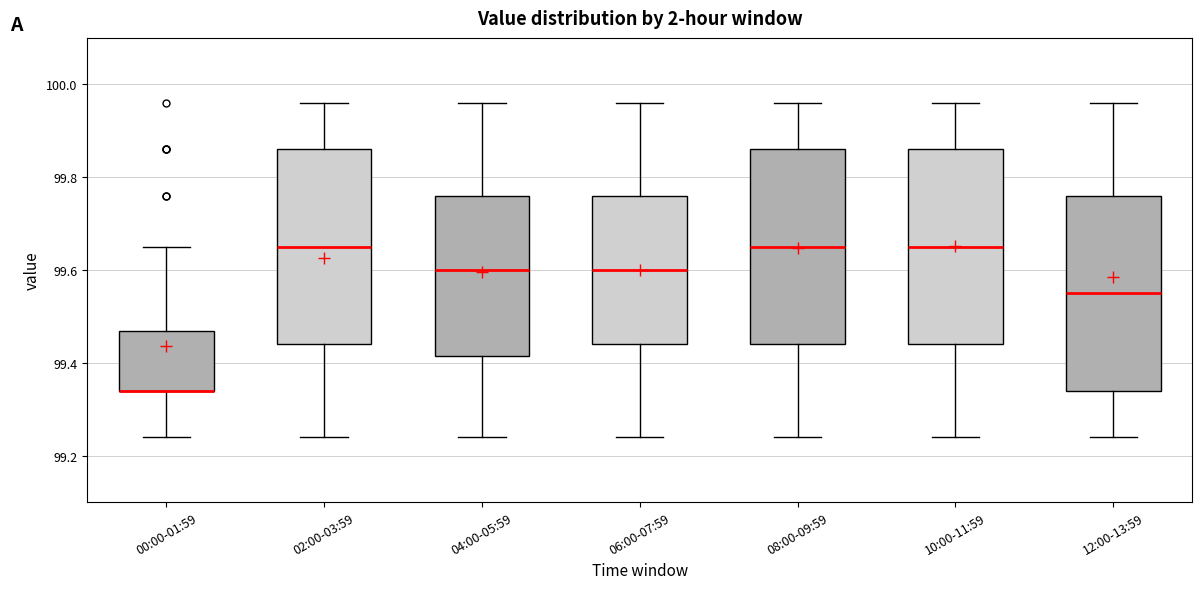

Reading left to right, transcribe this box plot: for each box, give where its median line is, the range the box spans, and where its two whiskers end, as read against the y-axis. The values are not printed on the chart, so give them approximately, as read against the axis.

00:00-01:59: median 99.34 (drawn on the box's lower edge), box 99.34 to 99.46, whiskers 99.24 to 99.66
02:00-03:59: median 99.66, box 99.44 to 99.86, whiskers 99.24 to 99.96
04:00-05:59: median 99.60, box 99.42 to 99.76, whiskers 99.24 to 99.96
06:00-07:59: median 99.60, box 99.44 to 99.76, whiskers 99.24 to 99.96
08:00-09:59: median 99.66, box 99.44 to 99.86, whiskers 99.24 to 99.96
10:00-11:59: median 99.66, box 99.44 to 99.86, whiskers 99.24 to 99.96
12:00-13:59: median 99.56, box 99.34 to 99.76, whiskers 99.24 to 99.96